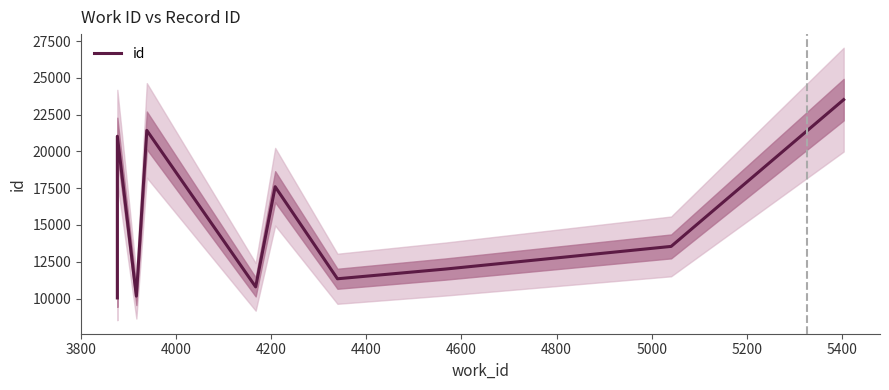

How many lines are shown in the chart?

1